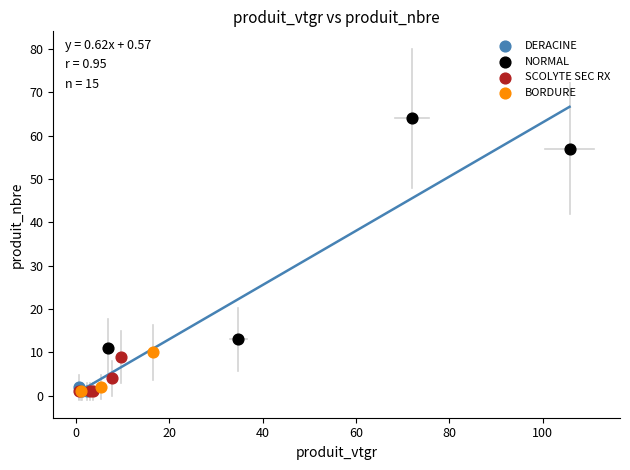

Which series contains the highest Y value?

NORMAL